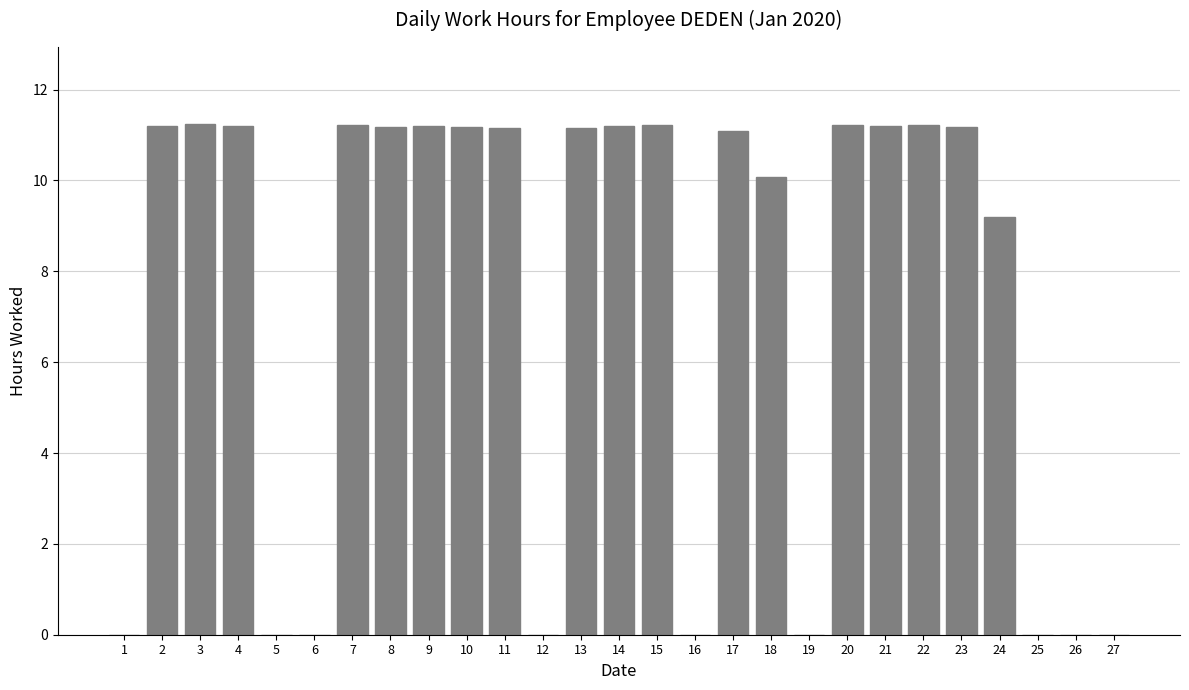

How many values exceed 11?

16